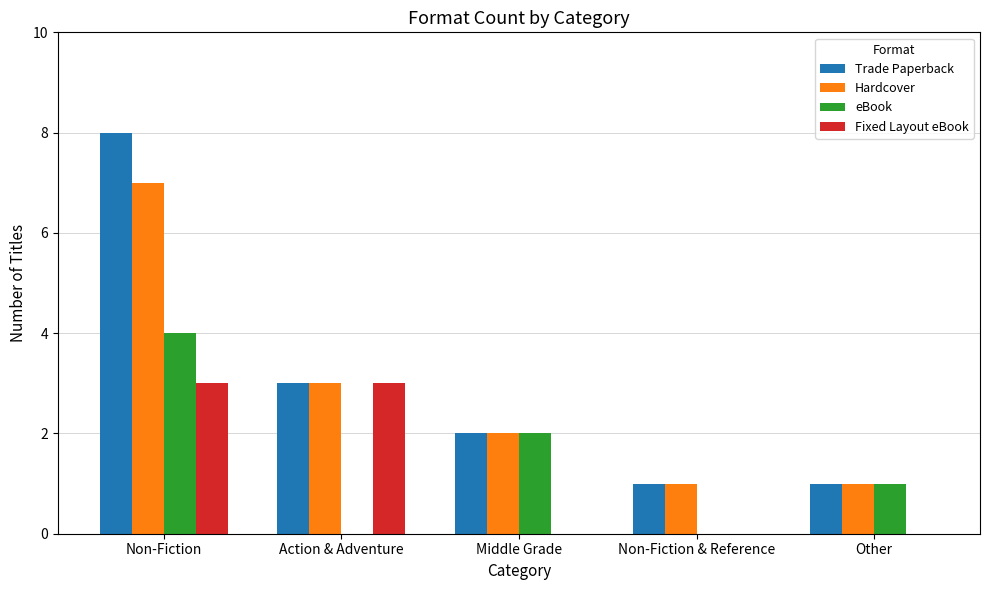

How many groups of bars are there?

5